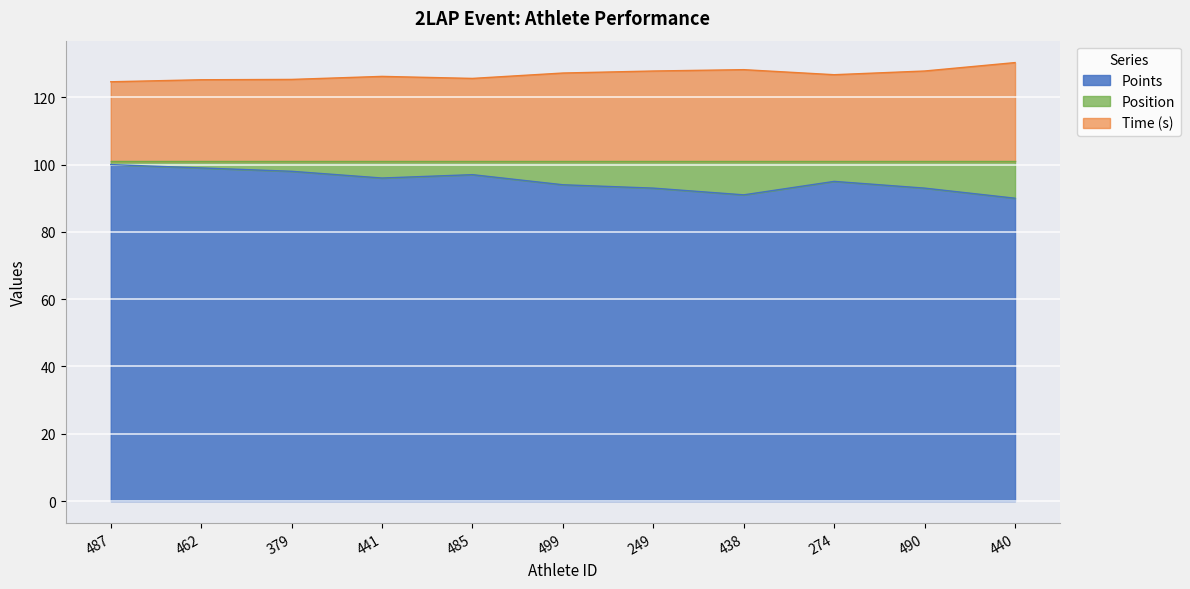

What is the difference between the maximum and minimum values in the Position series?

10.0